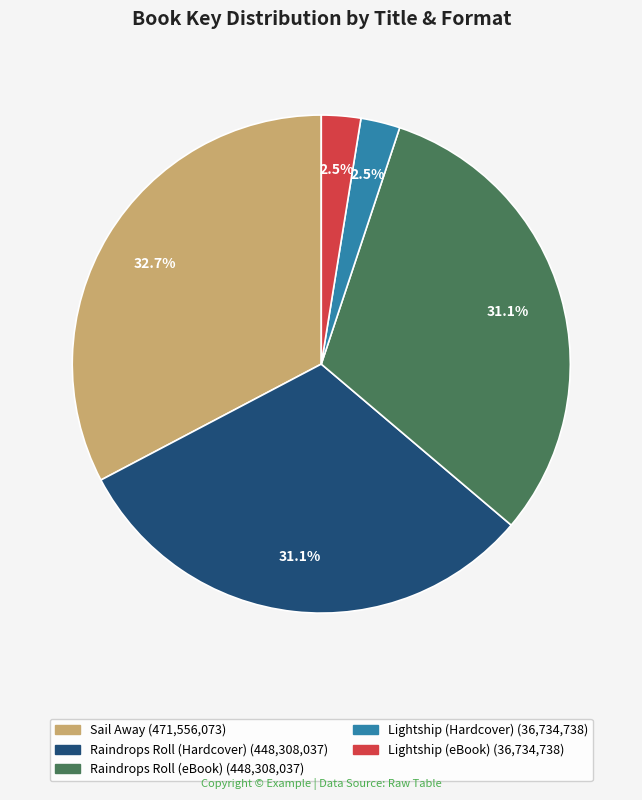

Is Raindrops Roll (Hardcover) the majority of the pie?

No